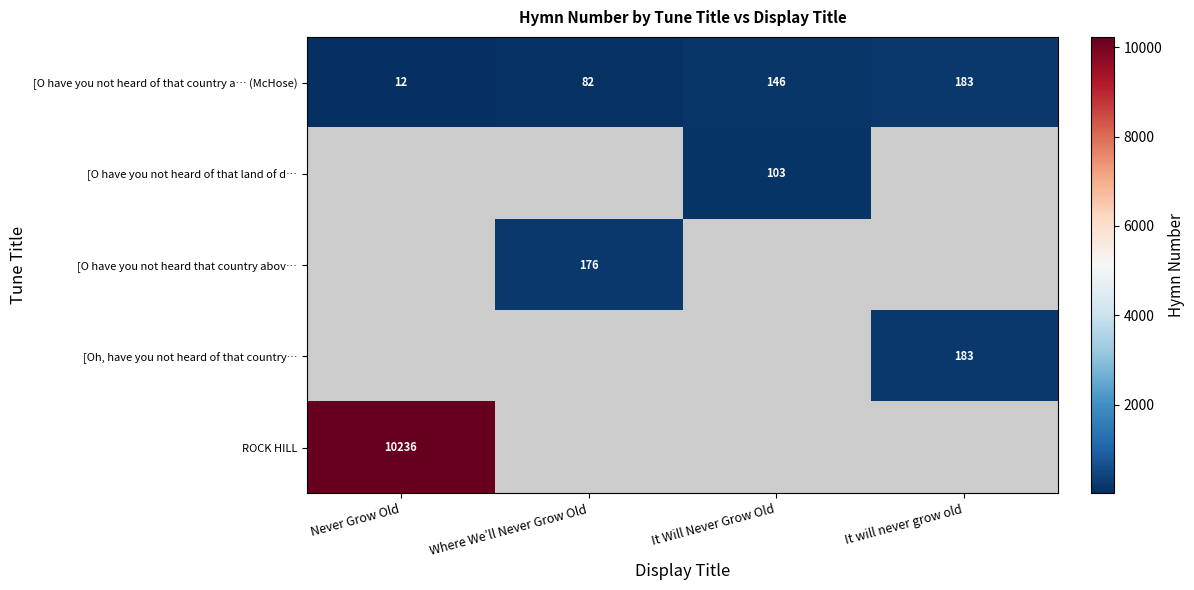

Rank the categories by [O have you not heard of that country a… (McHose) value from lowest to highest.

Never Grow Old, Where We’ll Never Grow Old, It Will Never Grow Old, It will never grow old